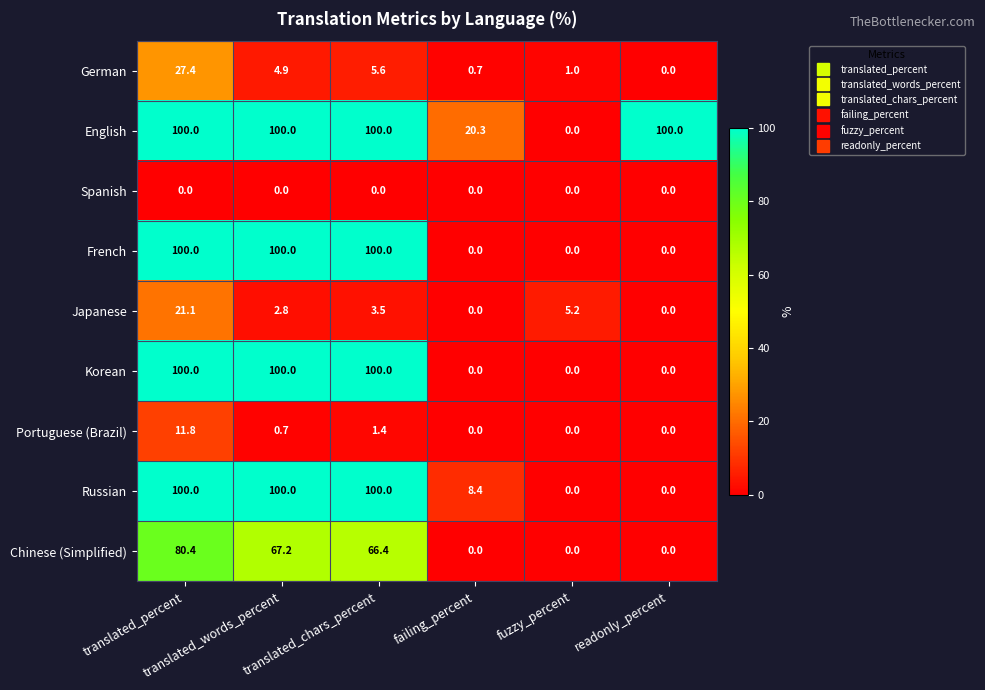

What is the highest value of the French series?

100.0